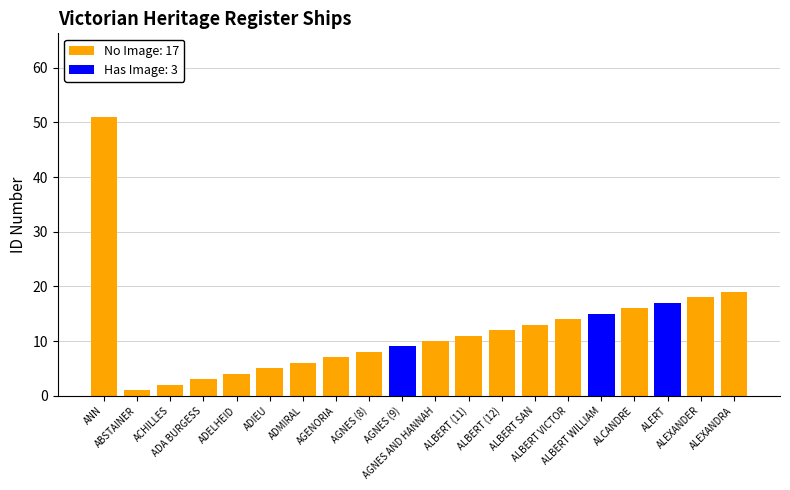

How many distinct data groups are displayed?

2